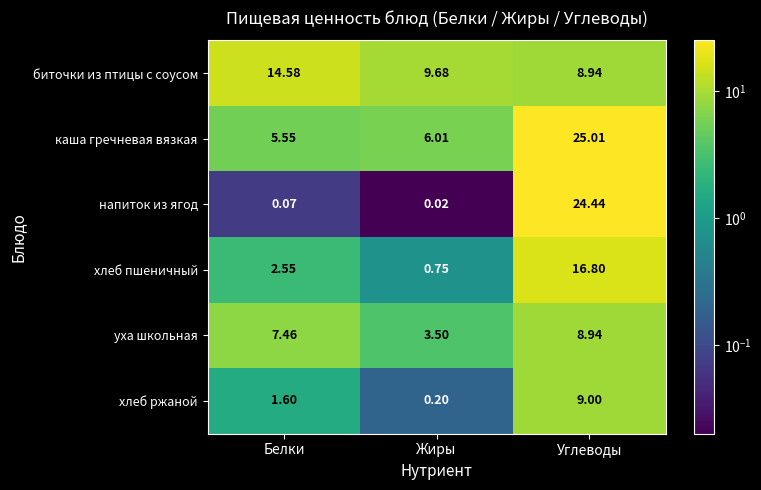

Is the value of хлеб пшеничный at Жиры greater than the value of каша гречневая вязкая at Белки?

No